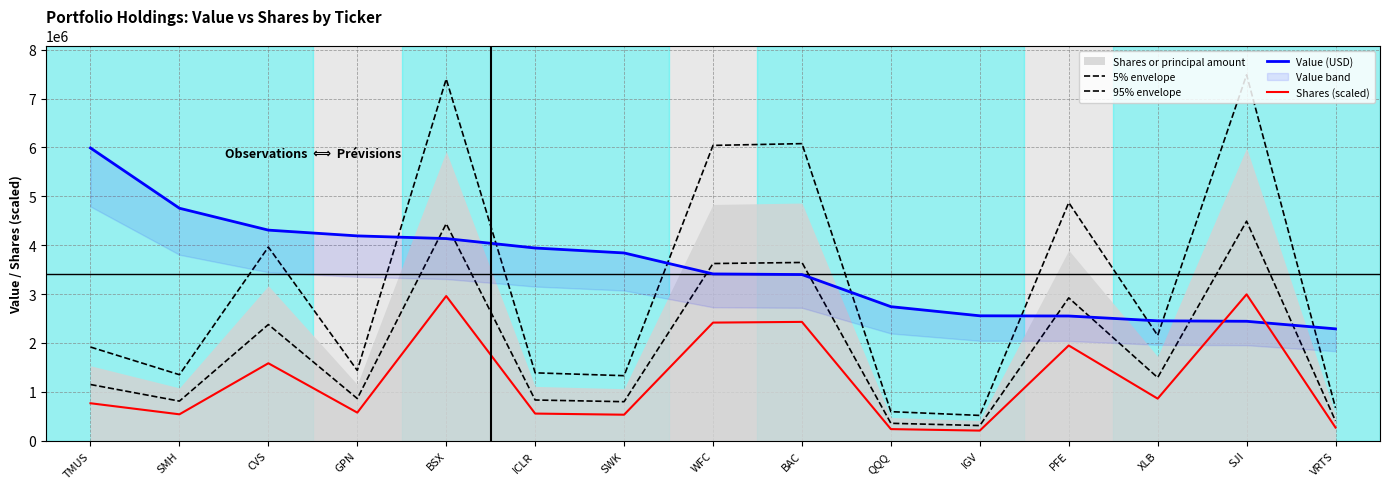

The 5% envelope series shows 2153417.2 at XLB. True or false?

True